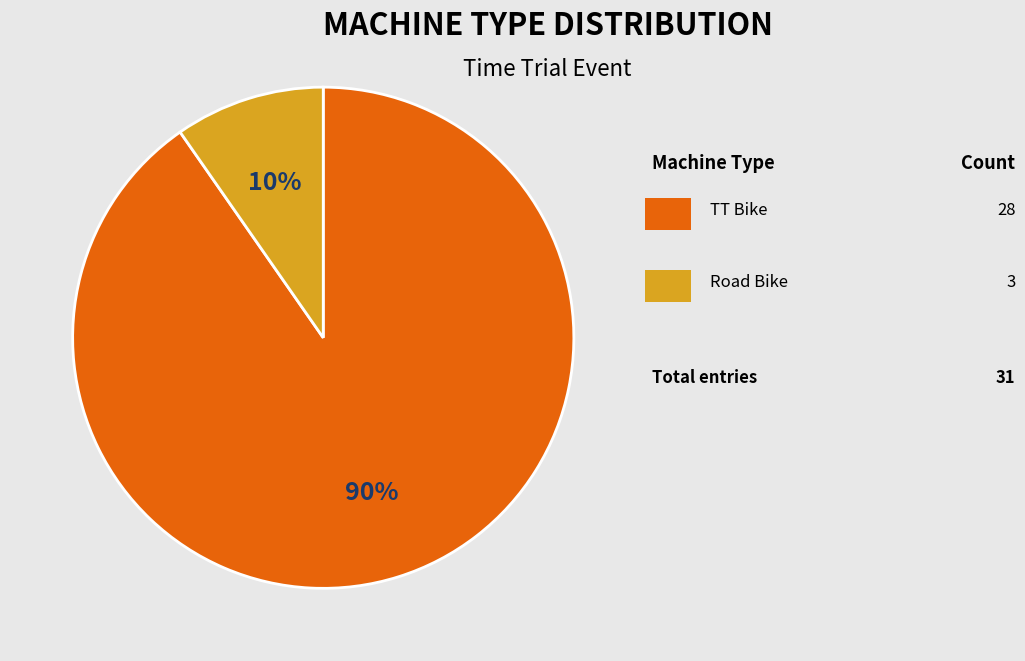

To the nearest percent, what is the average slice percentage?

50%